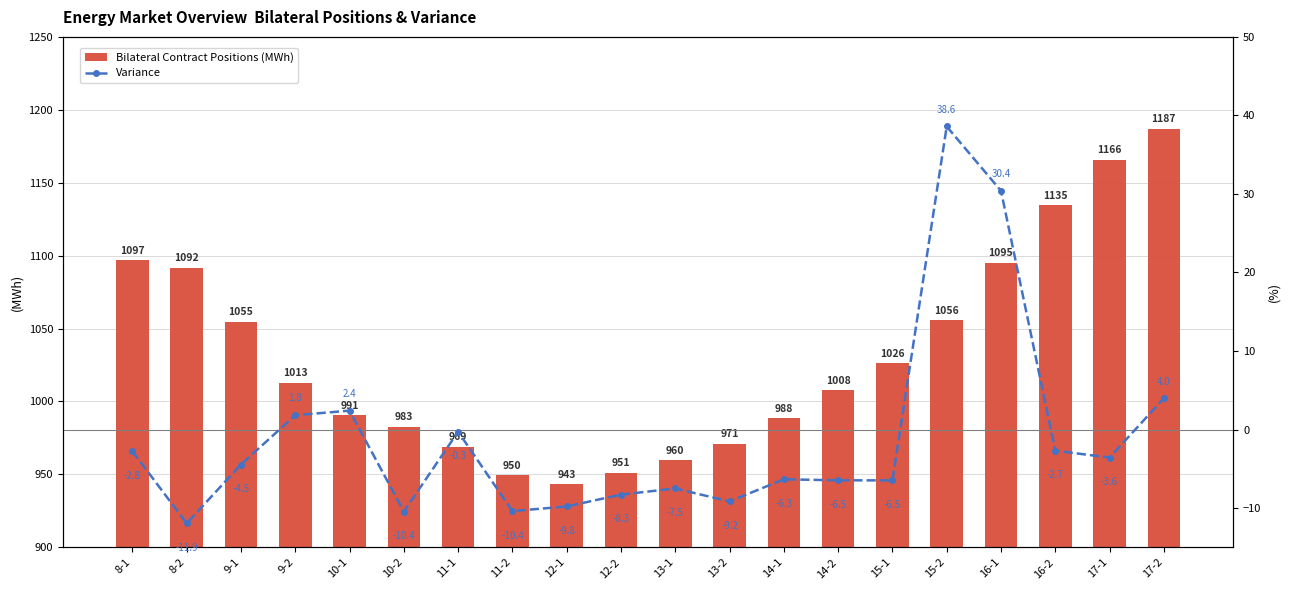

Rank the series at 16-2 from highest to lowest value.

Bilateral Contract Positions (MWh), Variance